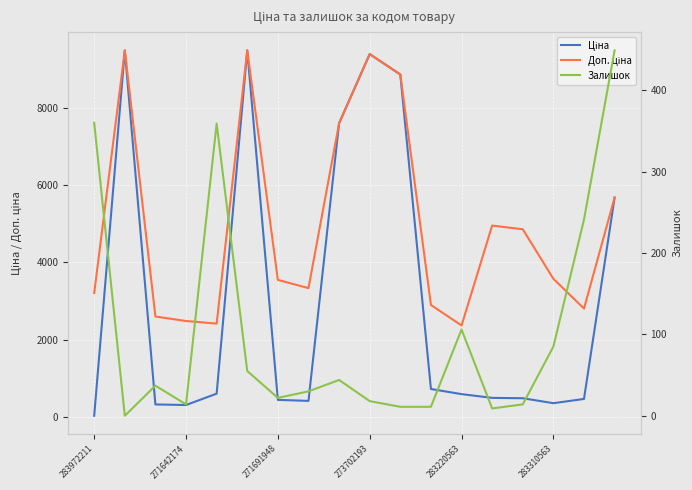

Reading right to left, list all the values displayed in this chart.

Ціна: 5673.8	467.3	357.4	485.4	495.0	591.6	724.5	8856.7	9384.0	7596.5	416.6	443.1	9480.1	603.7	310.3	324.8	9480.1	32.0
Доп. ціна: 5673.8	2803.6	3573.9	4853.8	4950.4	2366.5	2897.8	8856.7	9384.0	7596.5	3332.5	3545.0	9480.1	2414.8	2482.4	2598.3	9480.1	3205.0
Залишок: 449.0	241.0	85.0	14.0	9.0	106.0	11.0	11.0	18.0	44.0	30.0	22.0	55.0	359.0	14.0	37.0	0.0	360.0